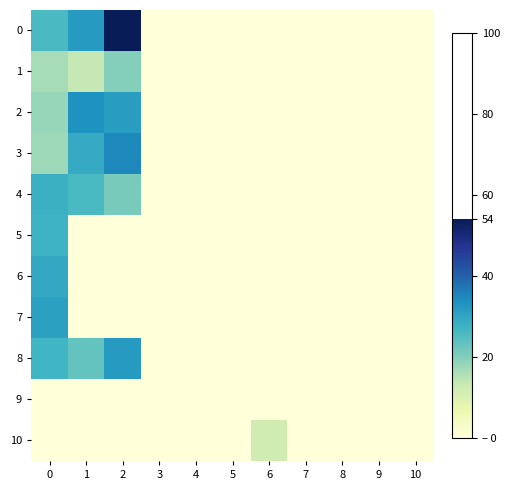

At 10, list the series in order from smallest to largest.

0, 1, 2, 3, 4, 5, 6, 7, 8, 9, 10